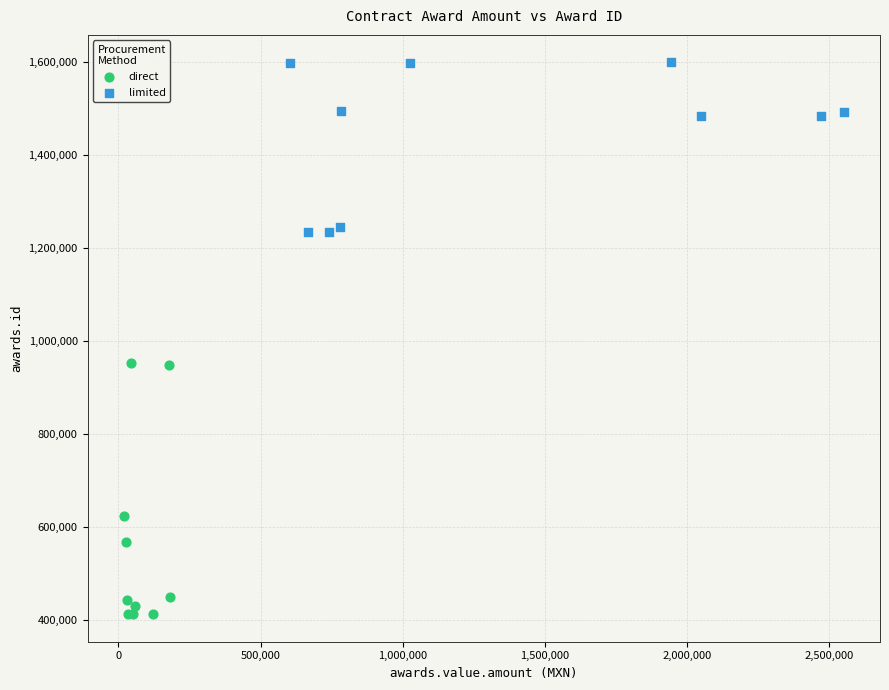

What are all the series names shown in the legend?

direct, limited